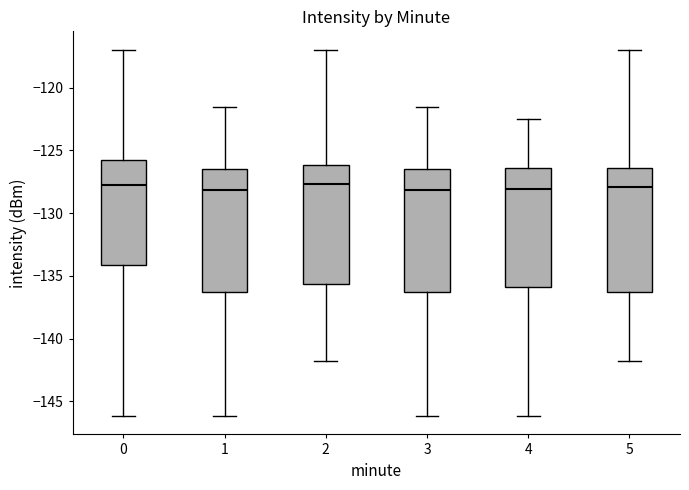

Where does the upper whisker of the box at x = 4 end on the y-axis? The values are not printed on the chart, so give them approximately, as read against the axis.

-122.5